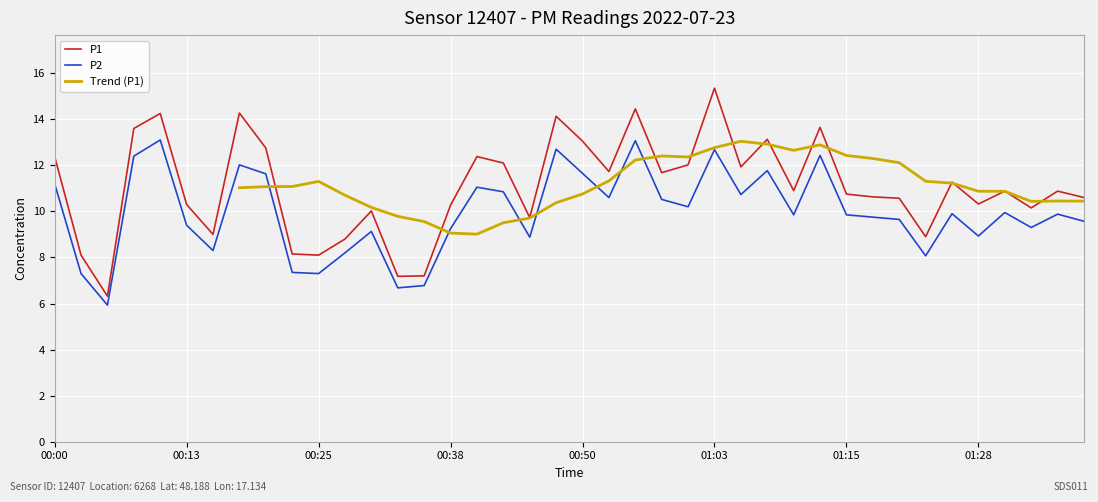

What is the value of the P2 point at the 30th from the left?

12.4